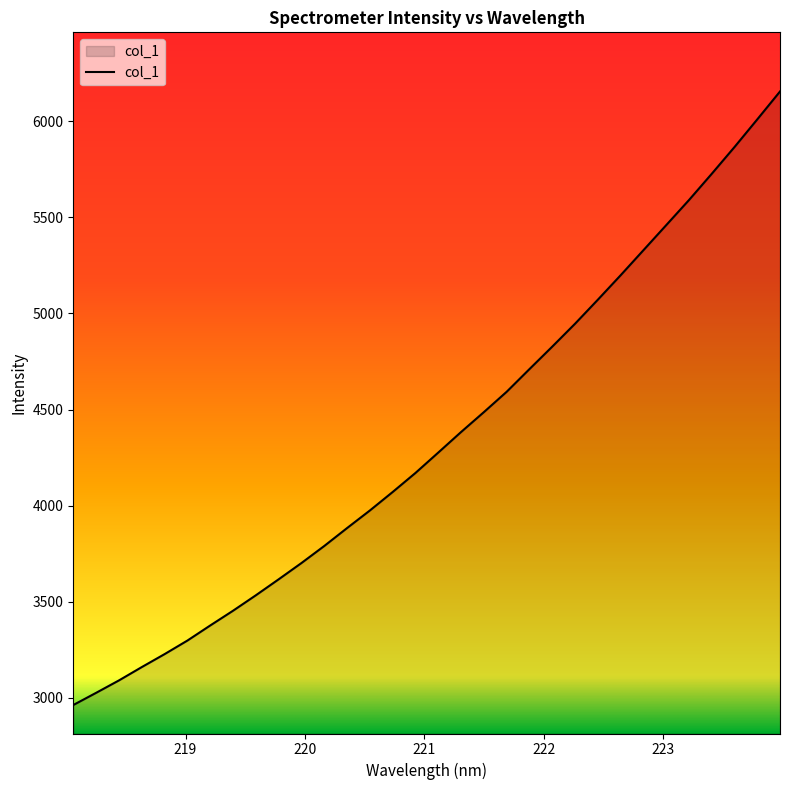

What is the difference between the maximum and minimum values?

3191.5